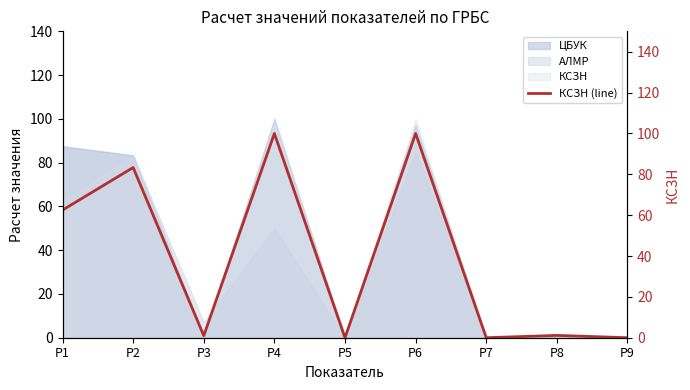

Does the chart have visible grid lines?

No